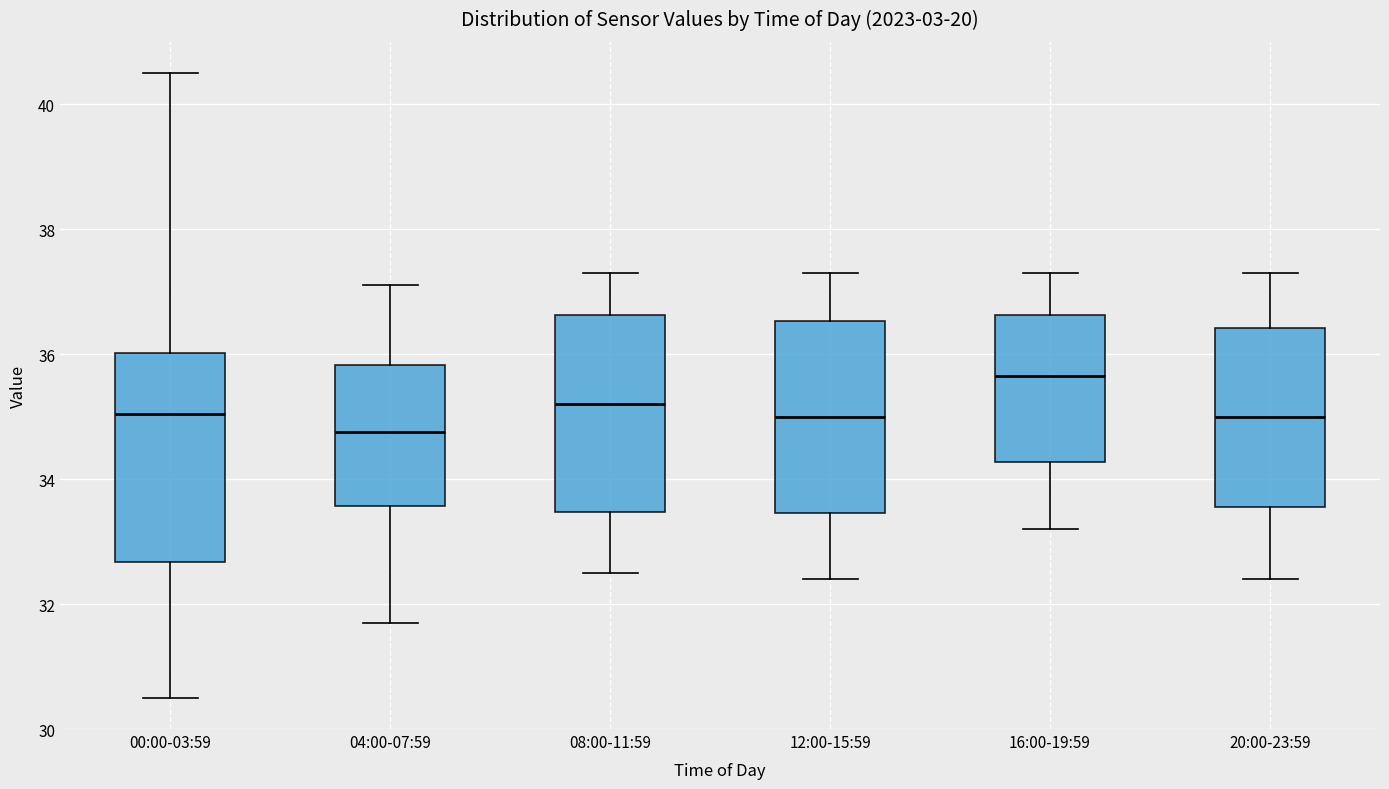

Which box's median line is the lowest?

04:00-07:59